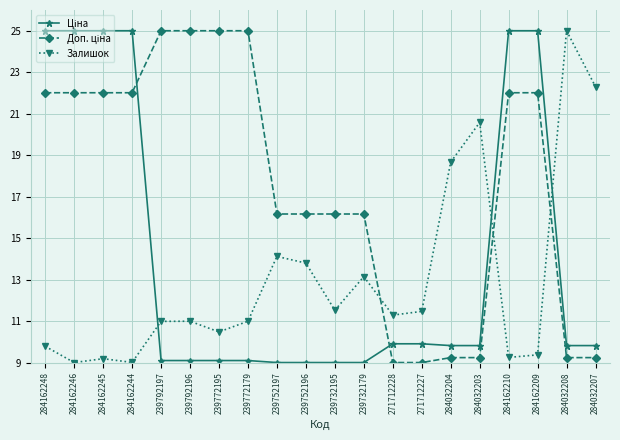

What is the difference between the Залишок values at 284032204 and 284032208?

6.3